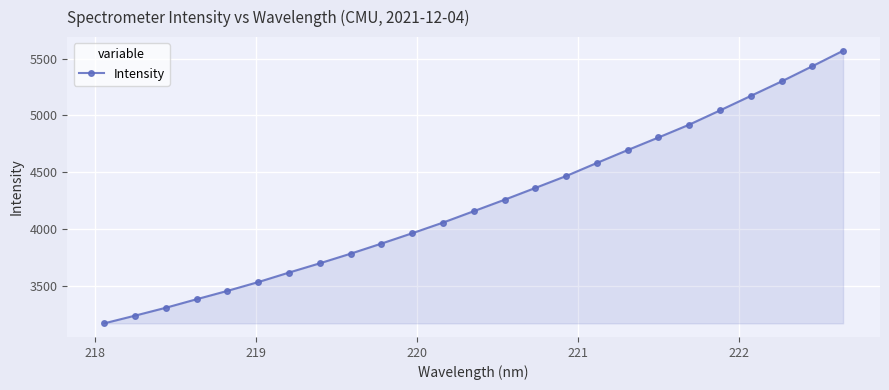

True or false: there are more than 2 points higher than both neighbors.

False